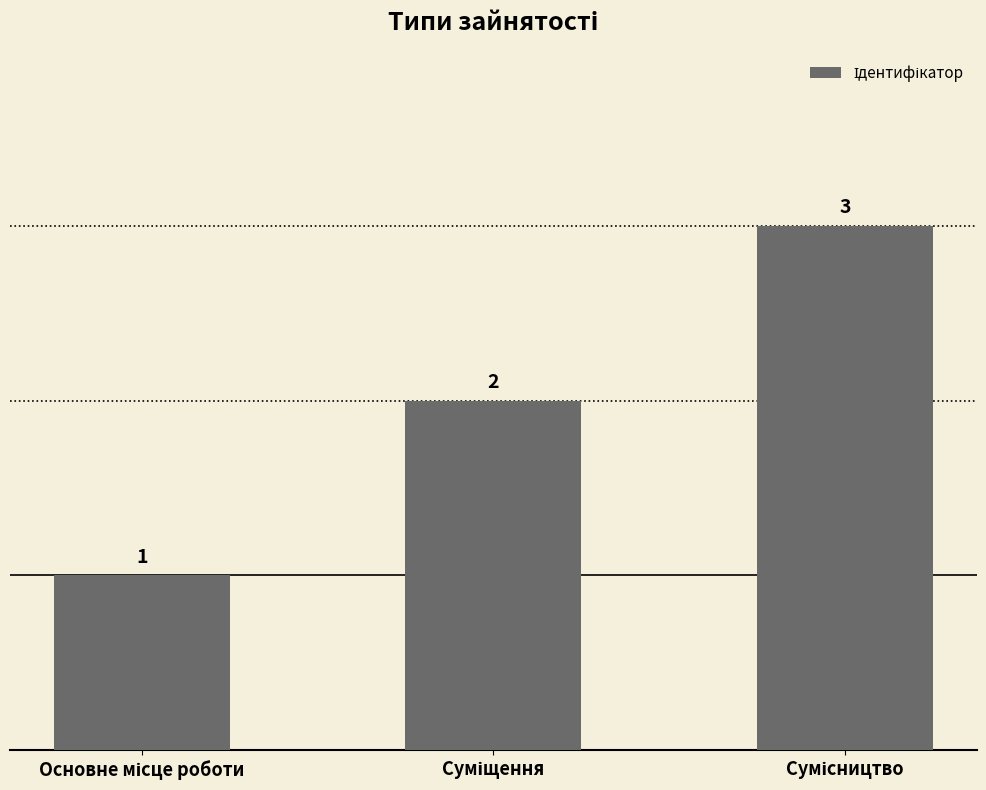

What is the greatest value displayed?

3